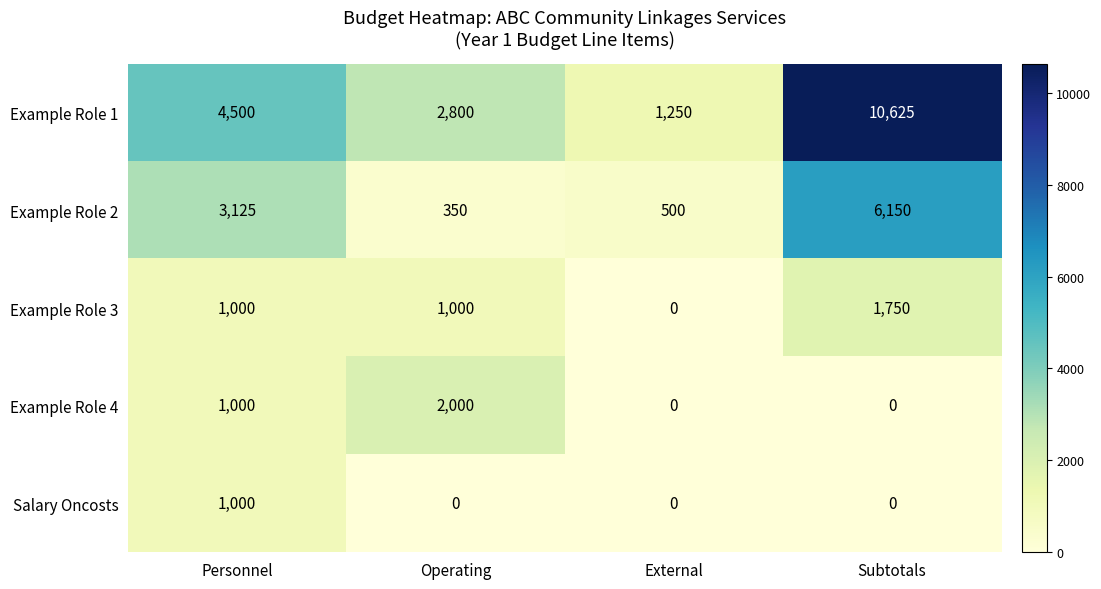

Between Personnel and External, which series saw the biggest shift?

Example Role 1